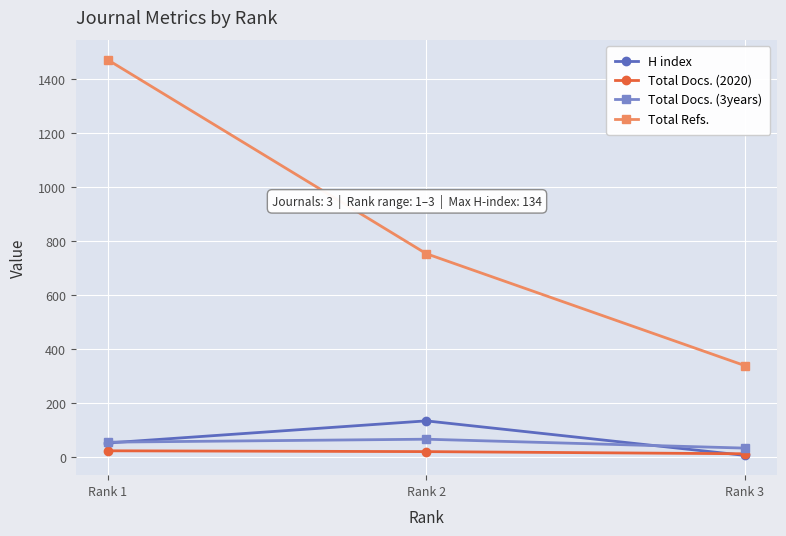

The Total Refs. series shows 754 at Rank 2. True or false?

True